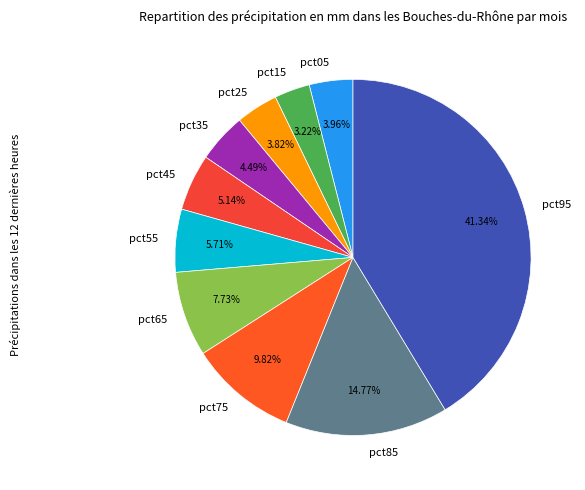

What percentage is NOT represented by pct75?

90.2%